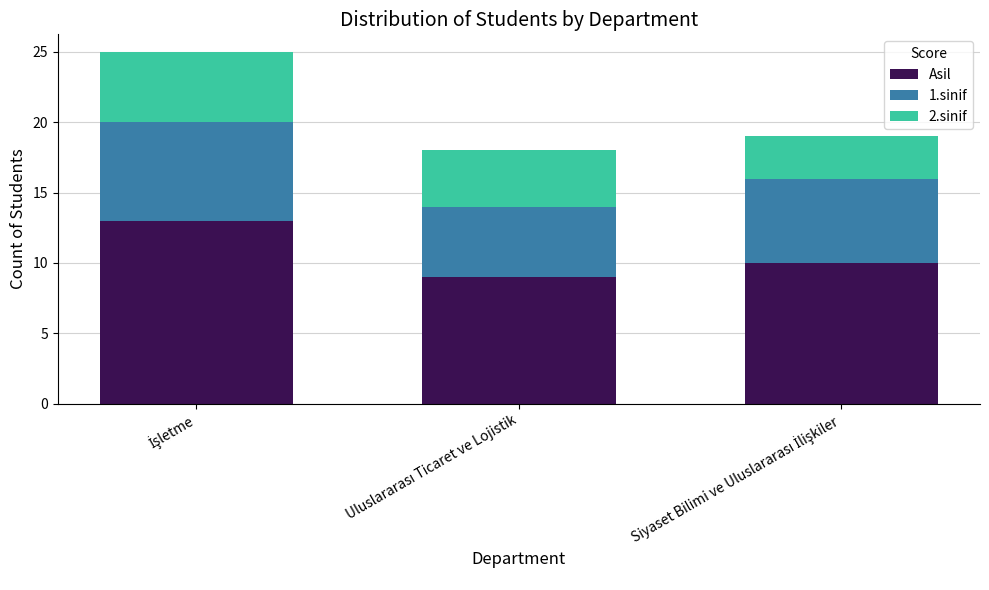

What is the value of the Asil bar at the 2nd from the left?

9